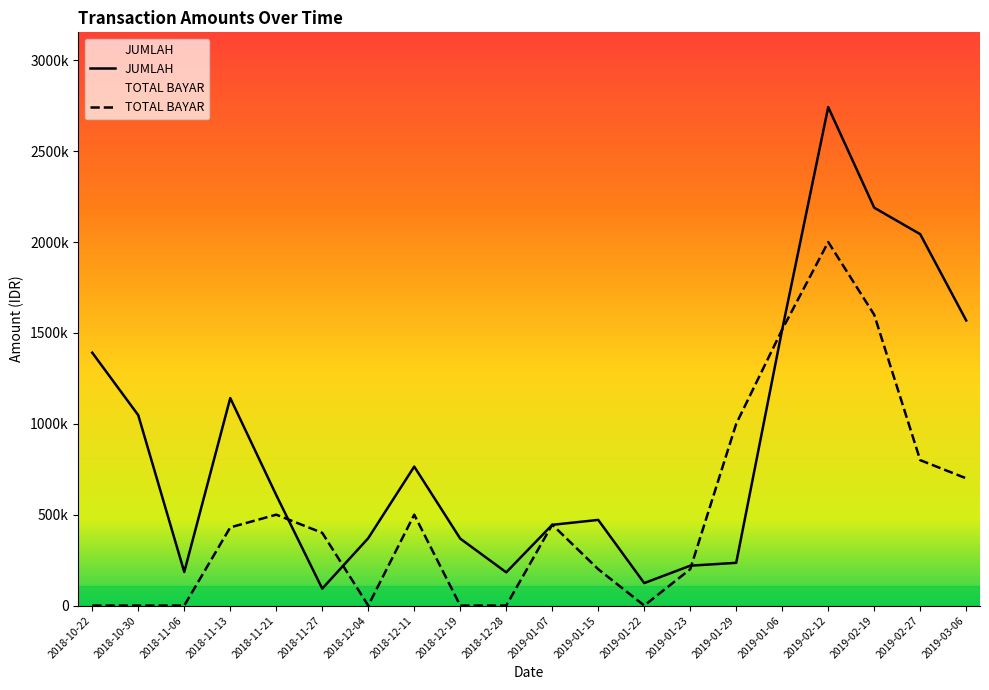

At which category is the sum across all series the highest?

2019-02-12